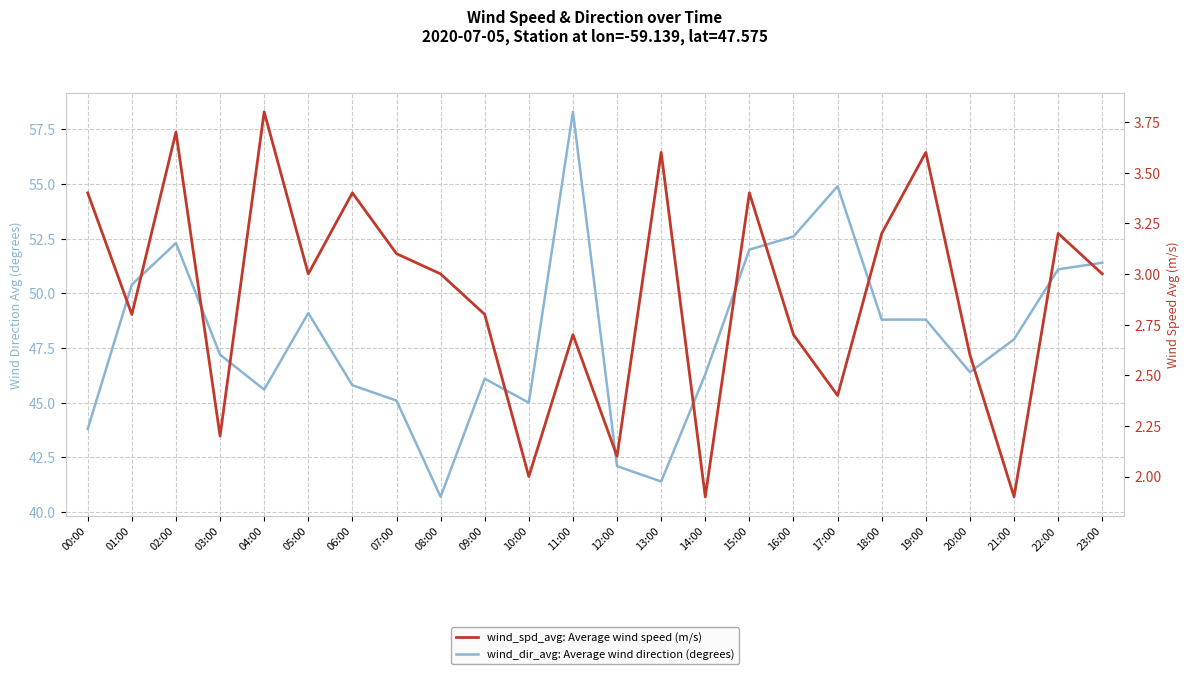

Rank the categories by wind_dir_avg: Average wind direction (degrees) value from highest to lowest.

11:00, 17:00, 16:00, 02:00, 15:00, 23:00, 22:00, 01:00, 05:00, 18:00, 19:00, 21:00, 03:00, 20:00, 14:00, 09:00, 06:00, 04:00, 07:00, 10:00, 00:00, 12:00, 13:00, 08:00